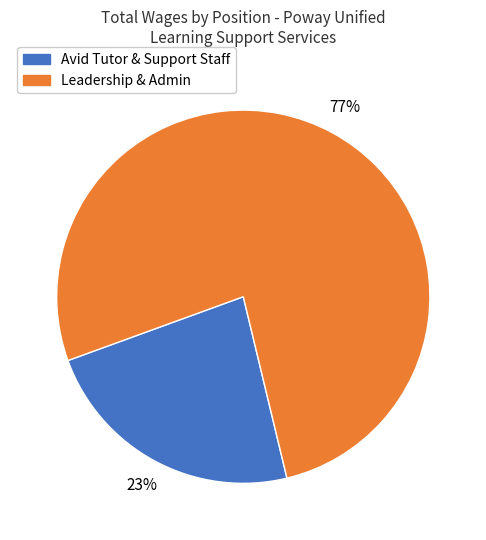

Which slice is the smallest?

Avid Tutor & Support Staff